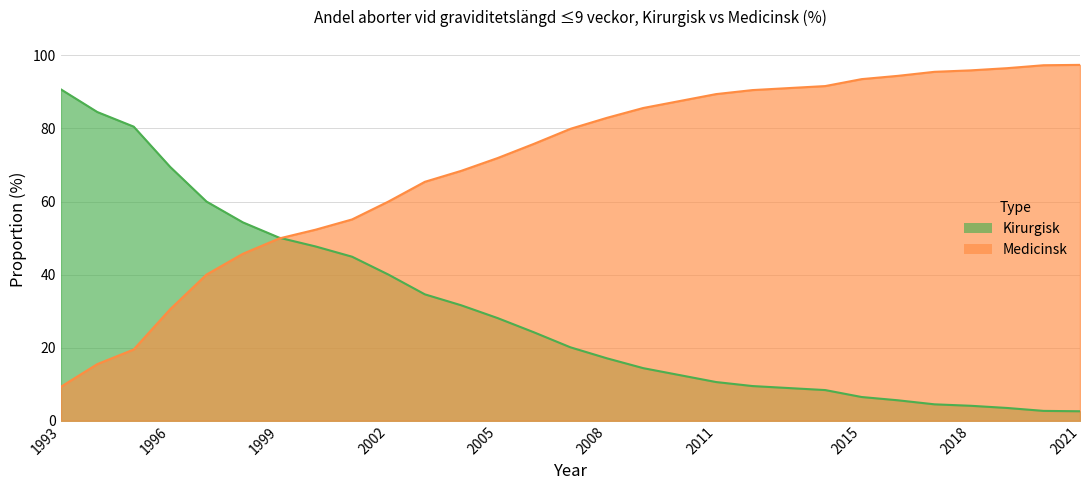

Read the Medicinsk value at 2001.

55.1